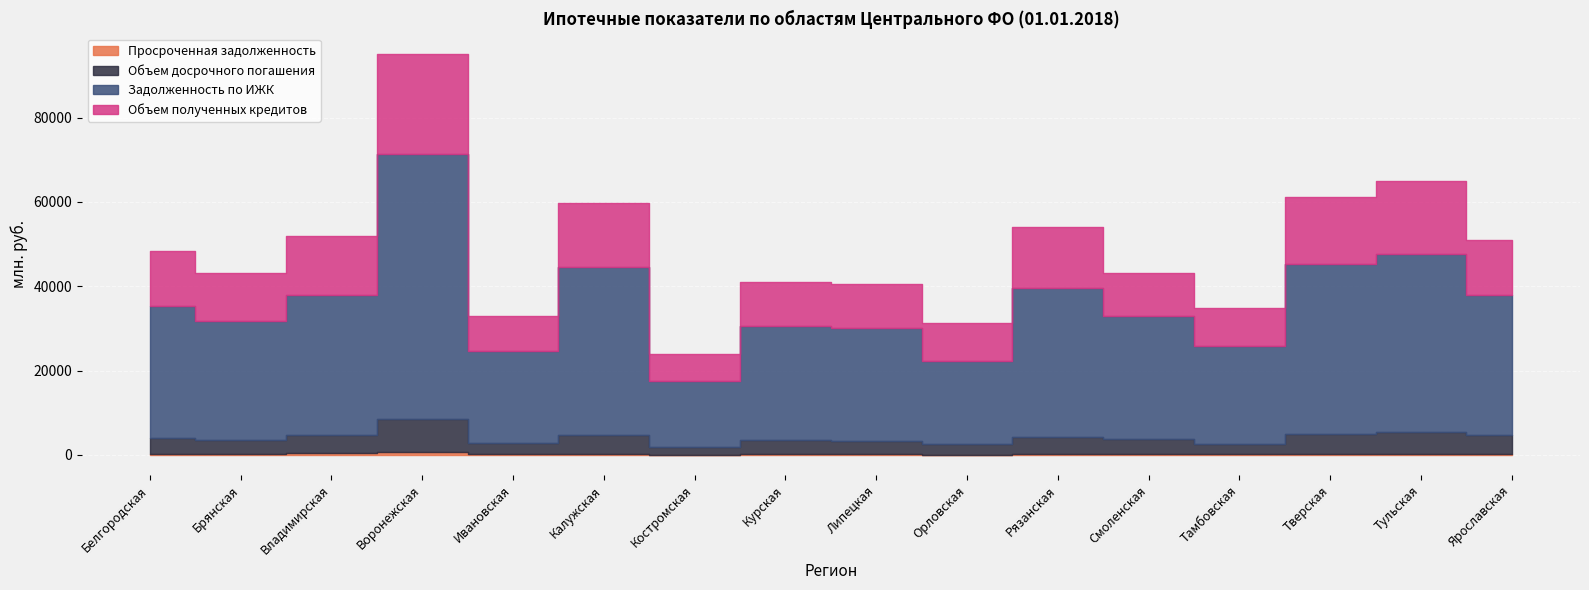

What is the label of the 12th point from the right?

Ивановская